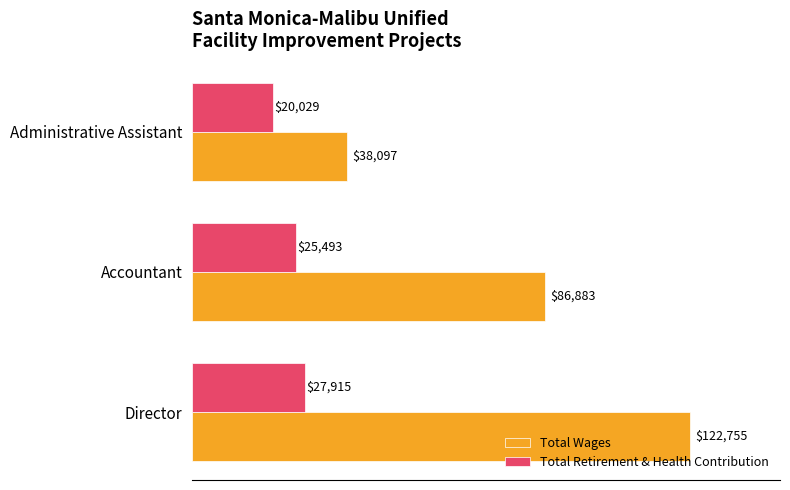

List the series in order of their peak value, highest first.

Total Wages, Total Retirement & Health Contribution